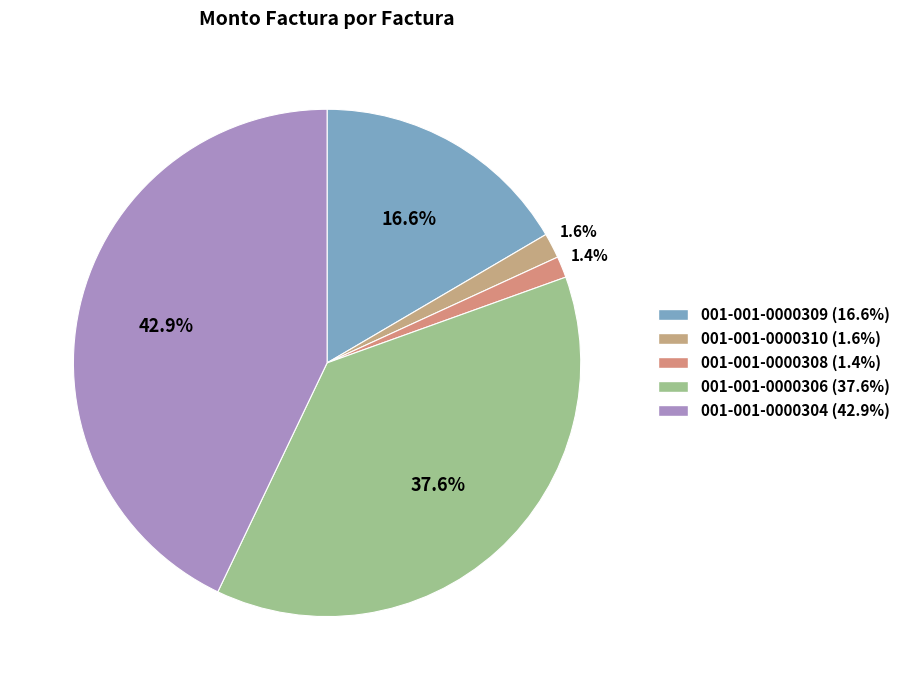

To the nearest percent, what is the difference between the largest and smallest slice percentages?

42%